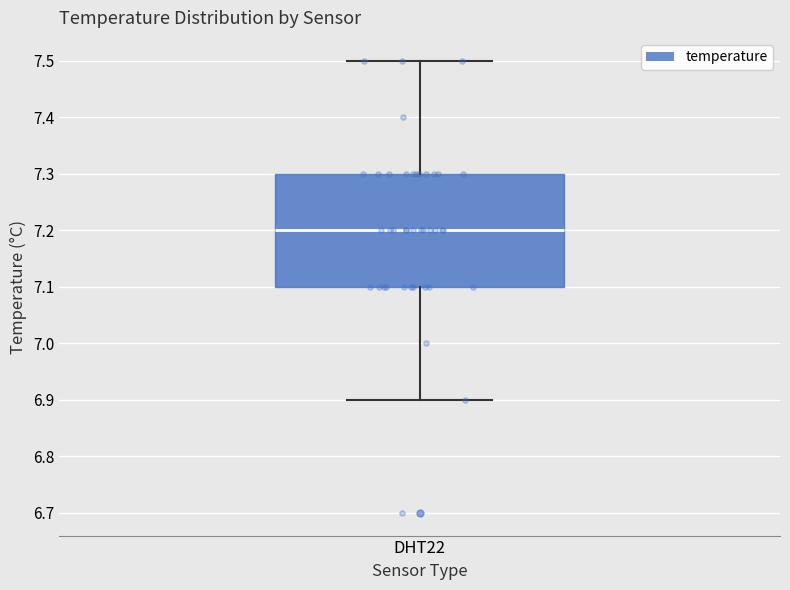

Read this box plot against the y-axis: the position of the median line, the range covered by the box, and the ends of both whiskers. The values are not printed on the chart, so give them approximately, as read against the axis.

median 7.2, box 7.1 to 7.3, whiskers 6.9 to 7.5